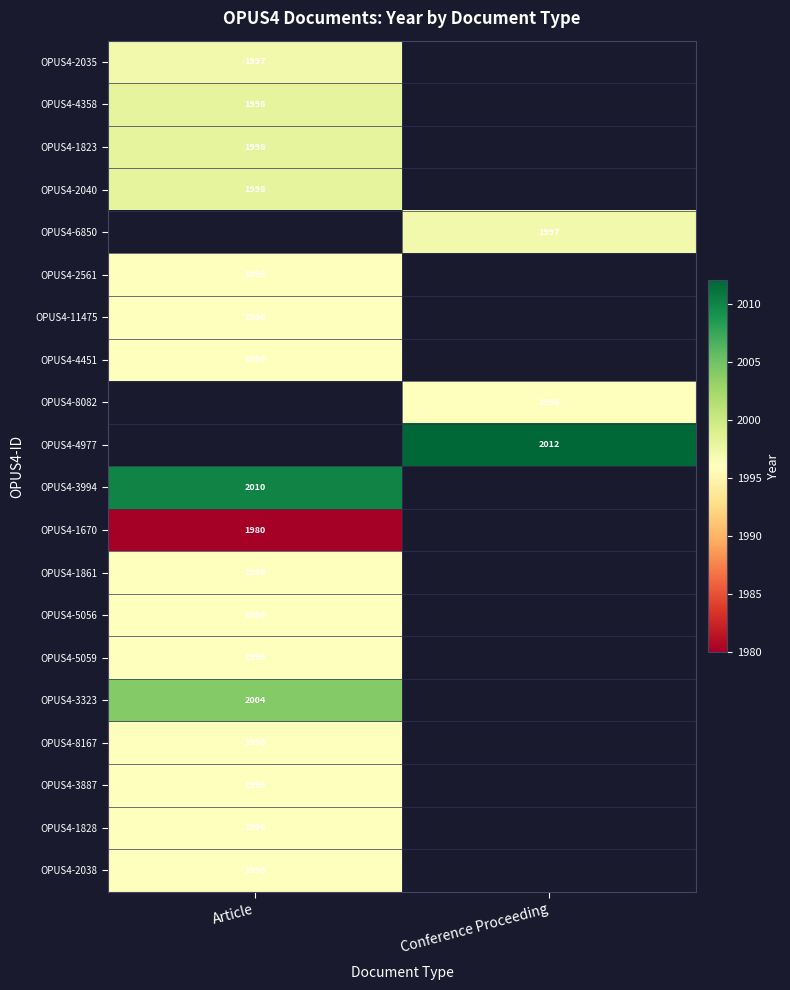

The OPUS4-8167 series shows 1996 at Article. True or false?

True